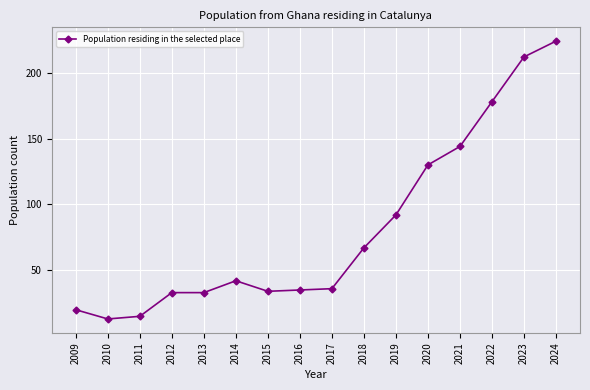

At which label is the value closest to 118?

2020